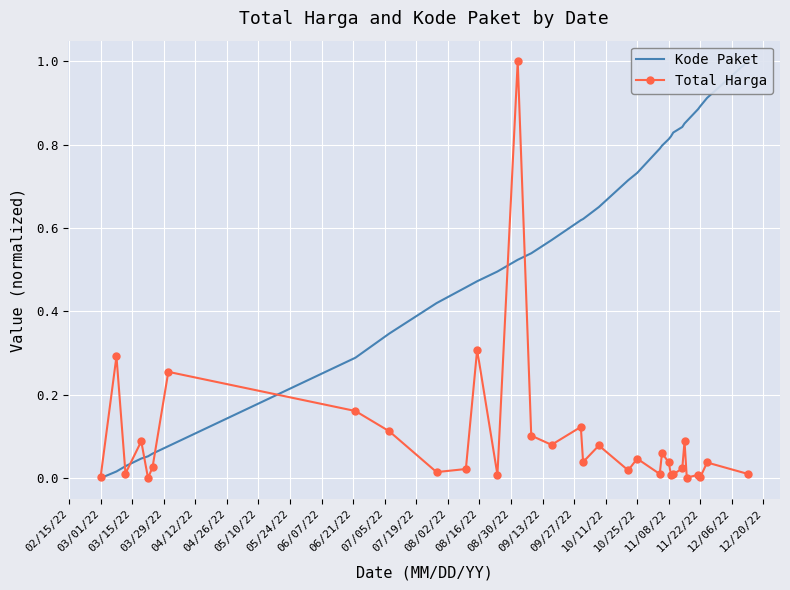

What is the highest value of the Total Harga series?

1.0